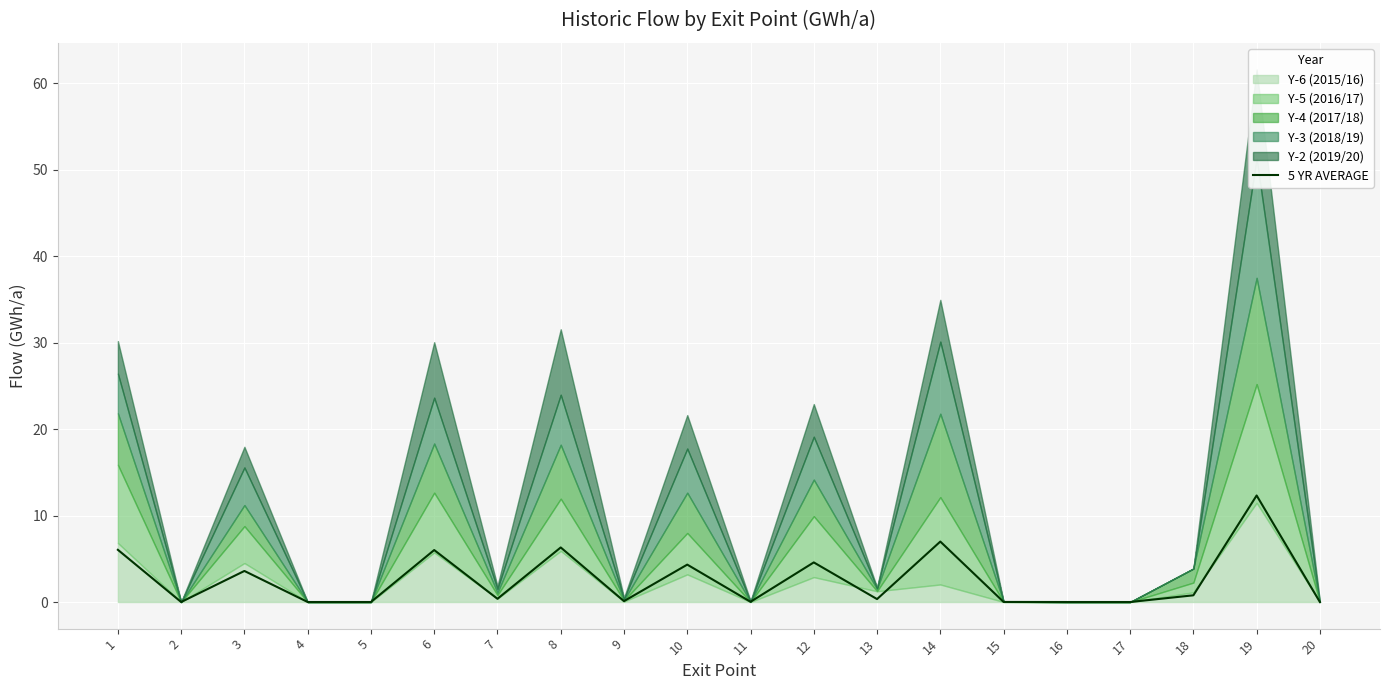

Rank the categories by value from highest to lowest.

19, 14, 8, 1, 6, 12, 10, 3, 18, 7, 13, 9, 11, 15, 5, 4, 2, 16, 17, 20